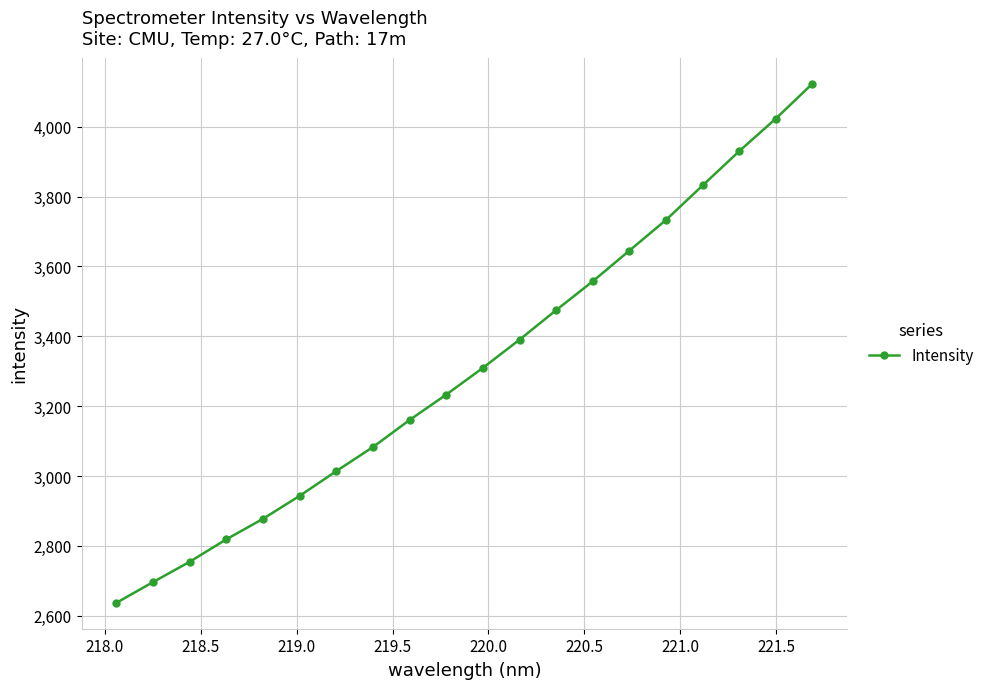

What is the minimum value shown in the chart?

2637.0